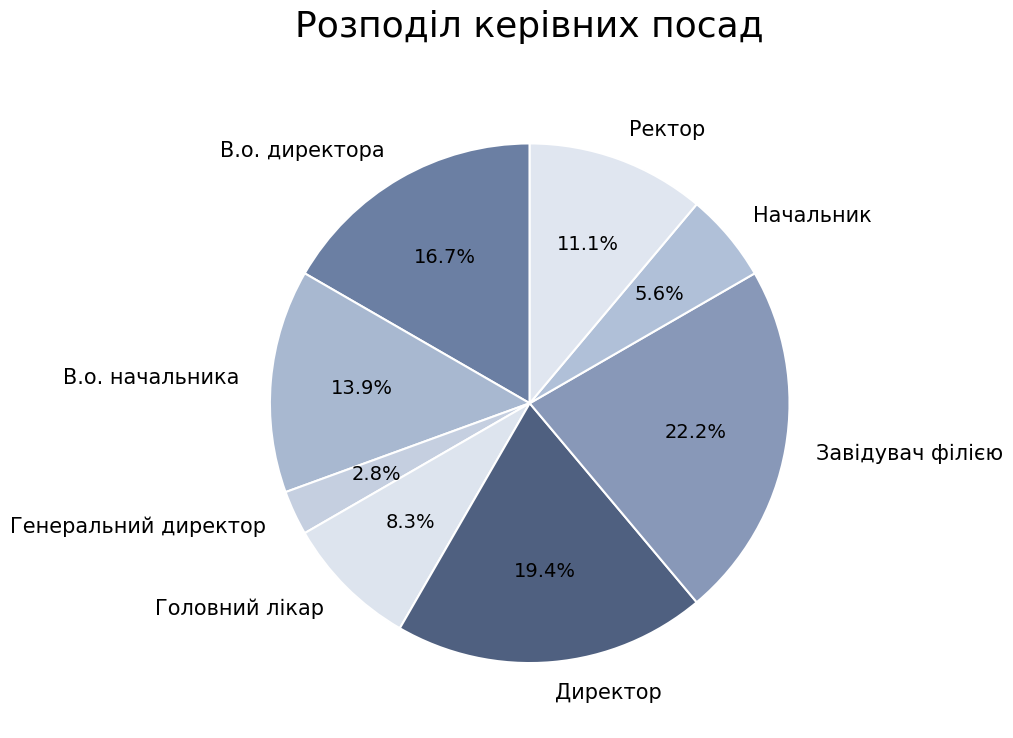

Does any single category account for the majority?

No